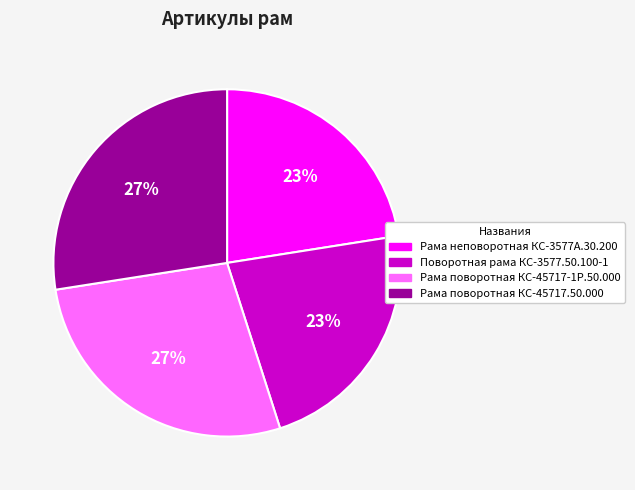

Is the sum of Рама поворотная КС-45717-1Р.50.000 and Рама поворотная КС-45717.50.000 greater than half?

Yes